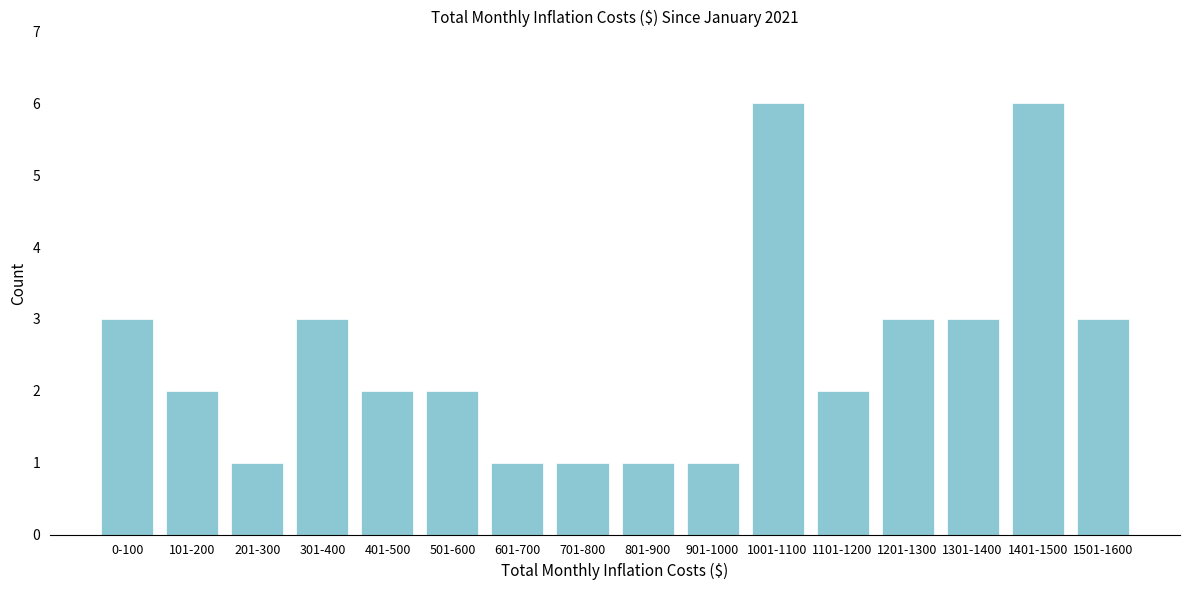

Reading left to right, extract all data points from this chart.

3	2	1	3	2	2	1	1	1	1	6	2	3	3	6	3